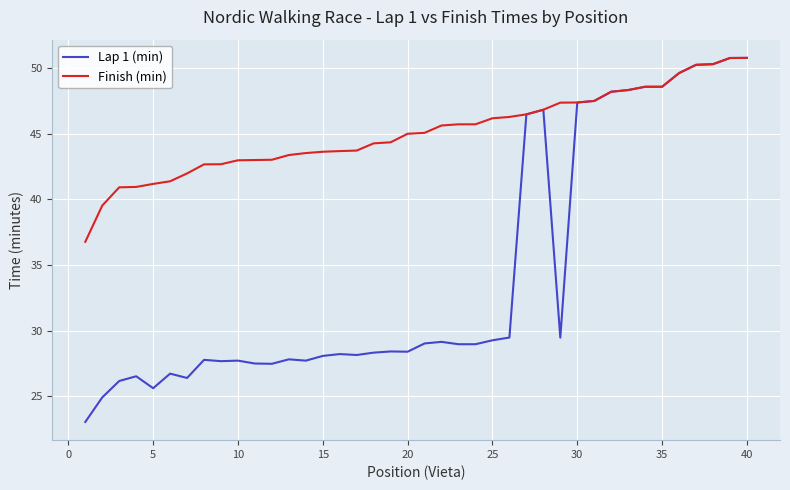

How many lines are shown in the chart?

2